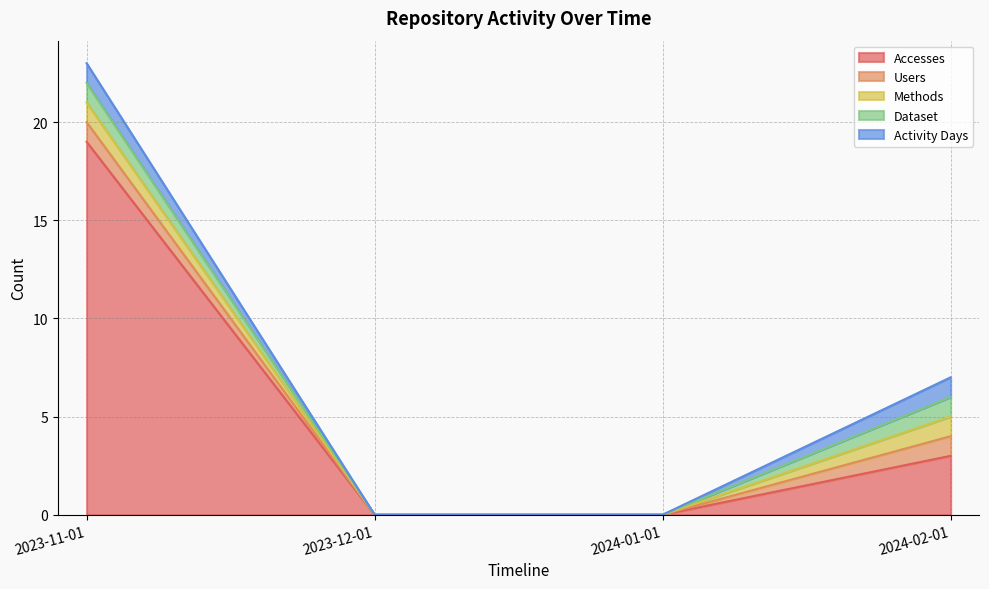

Which label corresponds to the smallest value in the chart?

2023-12-01